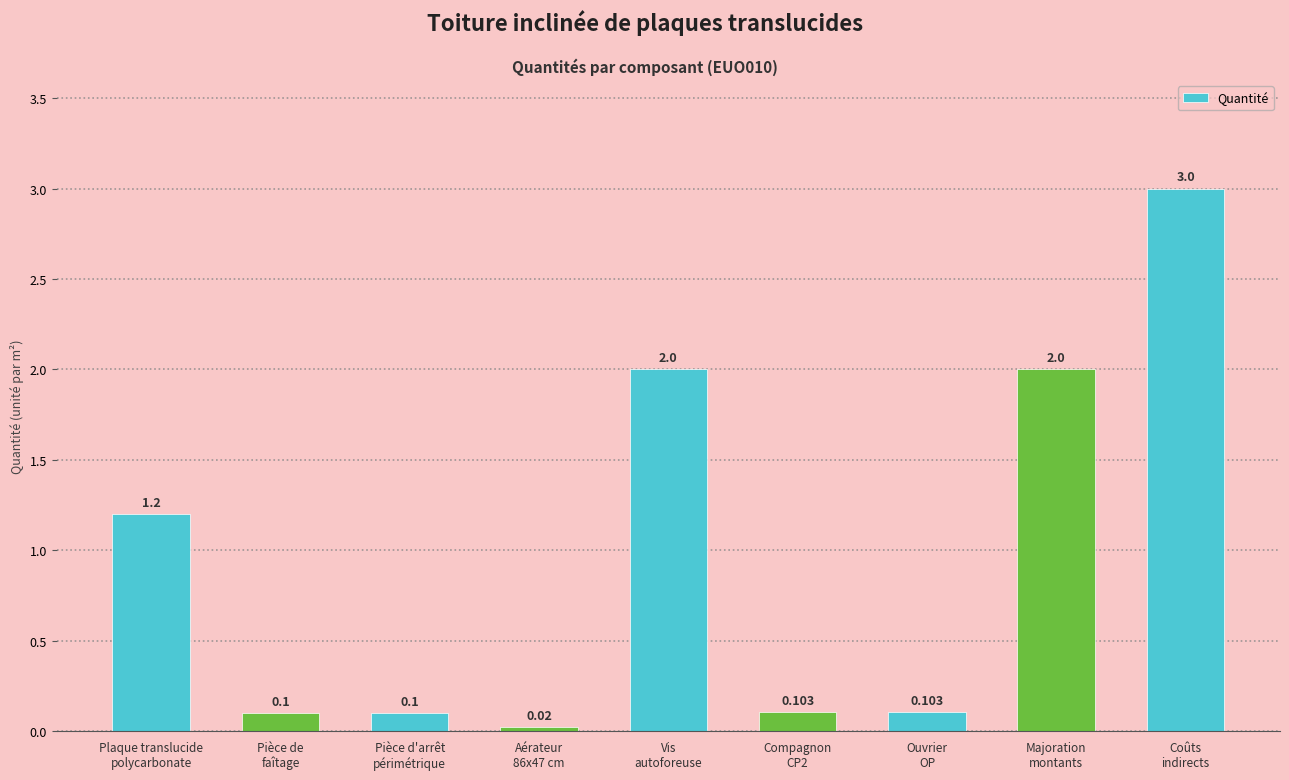

What is the ratio of the value at Pièce d'arrêt
périmétrique to the value at Majoration
montants?

0.1